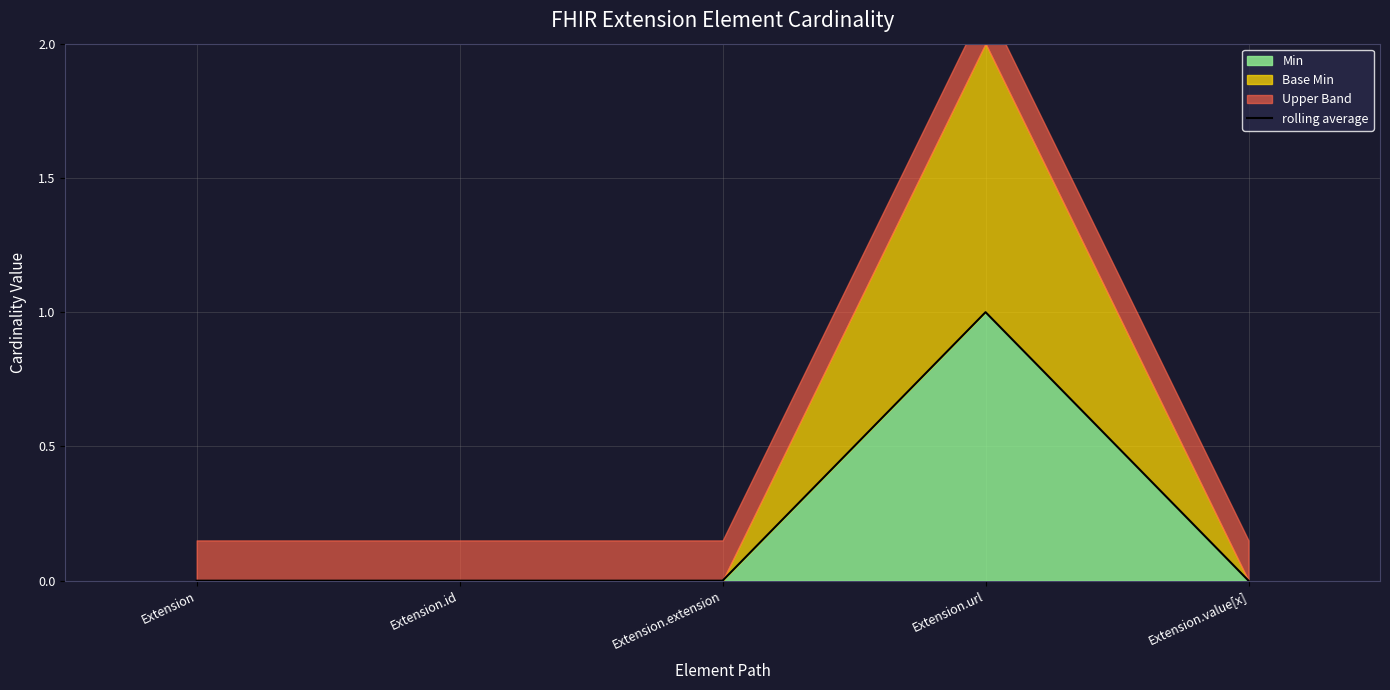

The value at Extension.extension is 0. True or false?

True